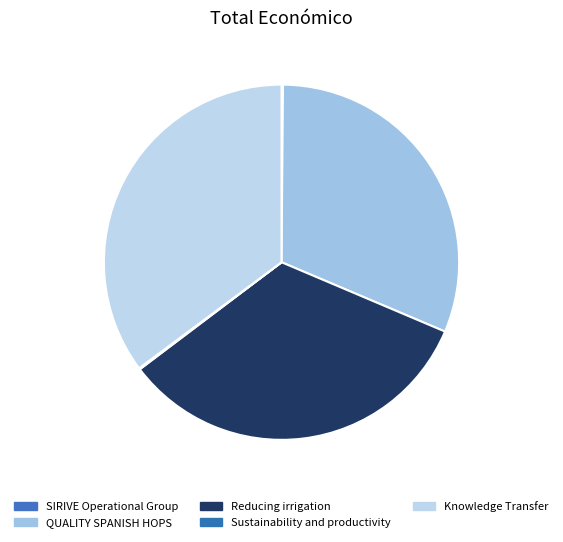

What is the change in value from QUALITY SPANISH HOPS to Reducing irrigation?

+376492